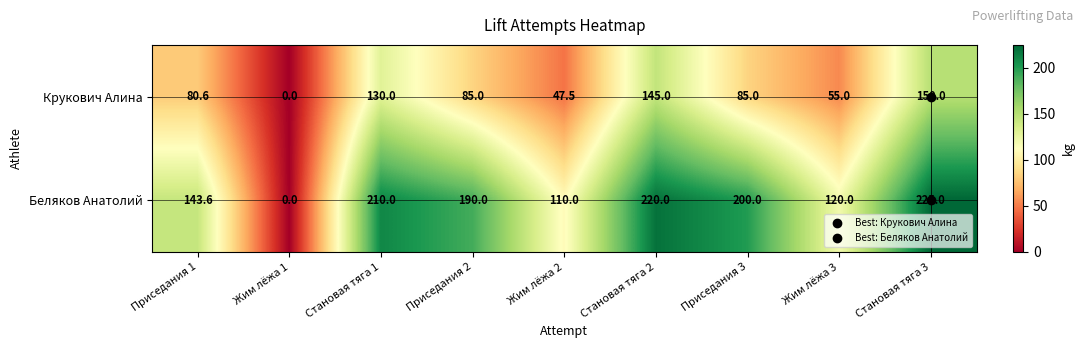

At how many categories does at least one series exceed 17?

8